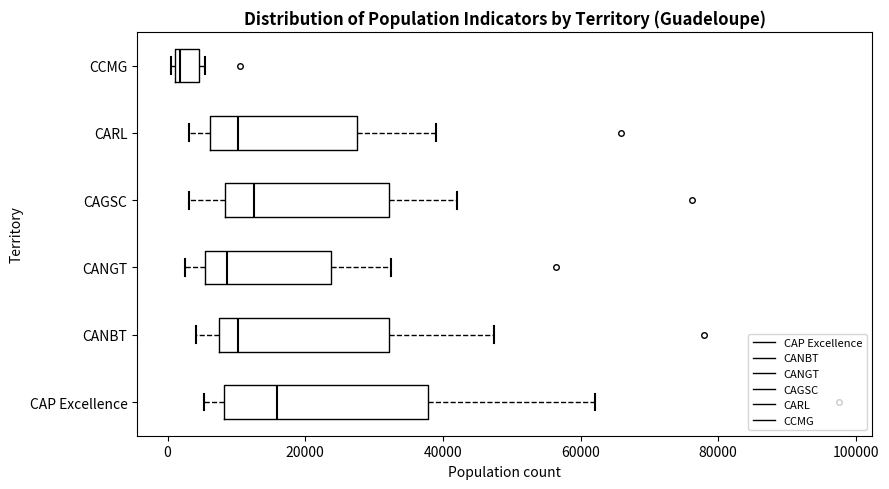

Reading bottom to top, read every box against the x-axis: the position of its median line, the range the box covers, and the ends of its whiskers. The values are not printed on the chart, so give them approximately, as read against the axis.

CAP Excellence: median 16000, box 8000 to 38000, whiskers 6000 to 62000
CANBT: median 10000, box 8000 to 32000, whiskers 4000 to 48000
CANGT: median 8000, box 6000 to 24000, whiskers 2000 to 32000
CAGSC: median 12000, box 8000 to 32000, whiskers 4000 to 42000
CARL: median 10000, box 6000 to 28000, whiskers 4000 to 40000
CCMG: median 2000 (just right of the box's left edge), box 2000 to 4000, whiskers 0 to 6000